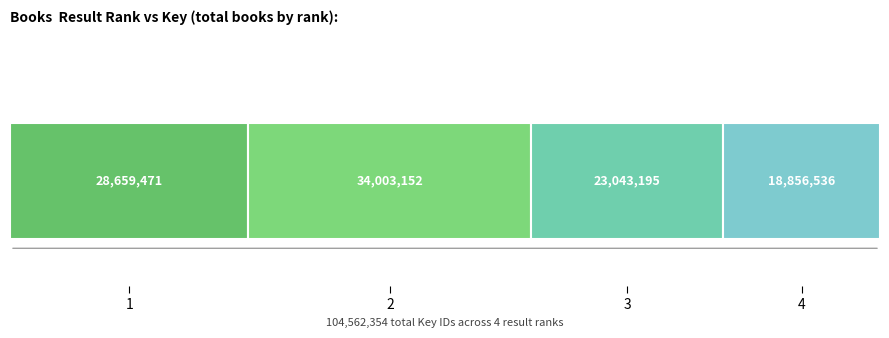

Are the bars grouped side by side (vs. stacked)?

No